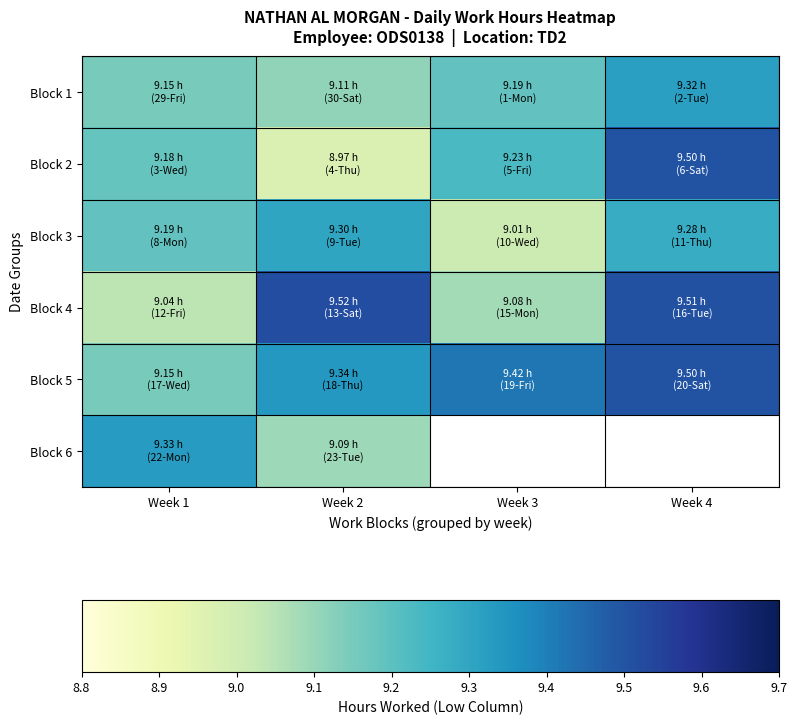

True or false: Block 4 has a value of 9.1 at Week 3.

True